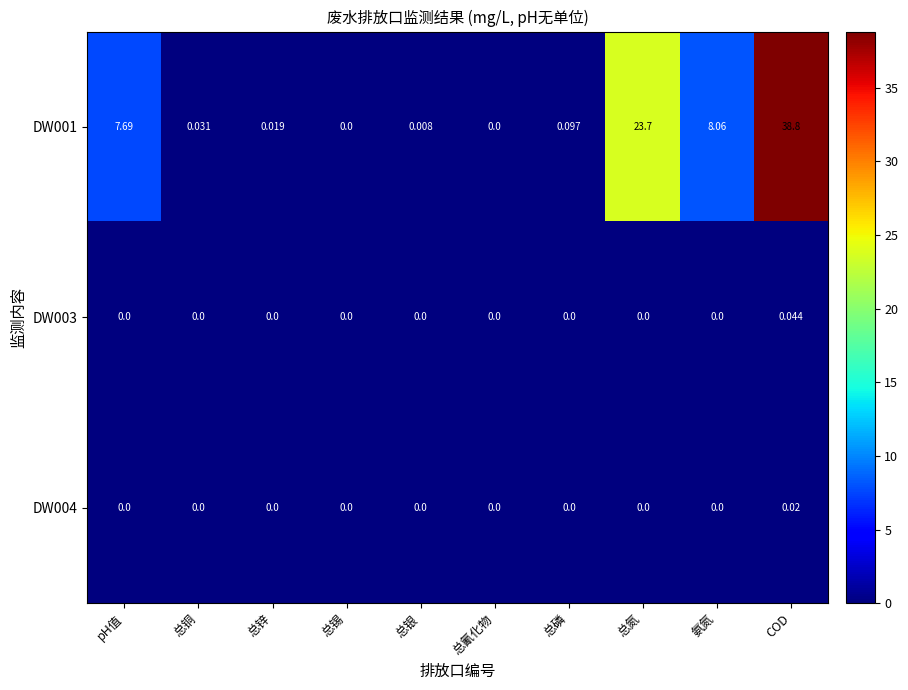

At which label does DW001 reach its peak?

COD